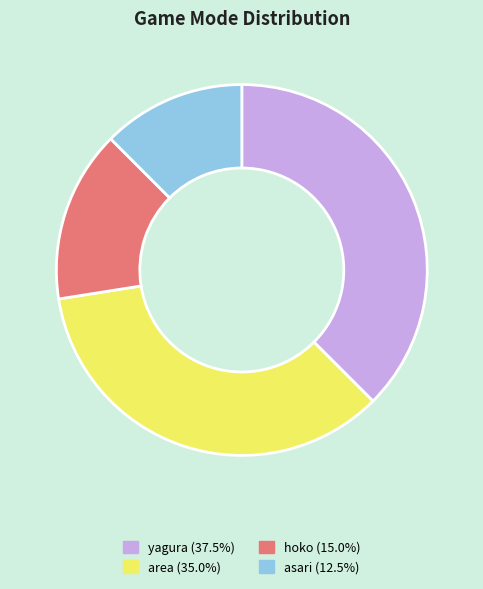

Between hoko and asari, which is larger?

hoko